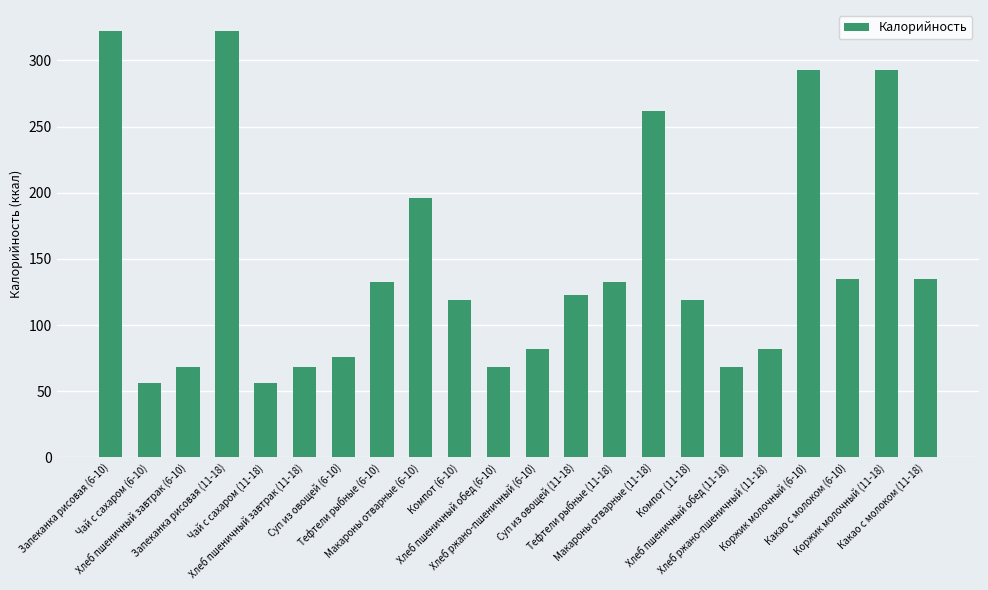

What is the value of the 4th bar from the left?

322.0